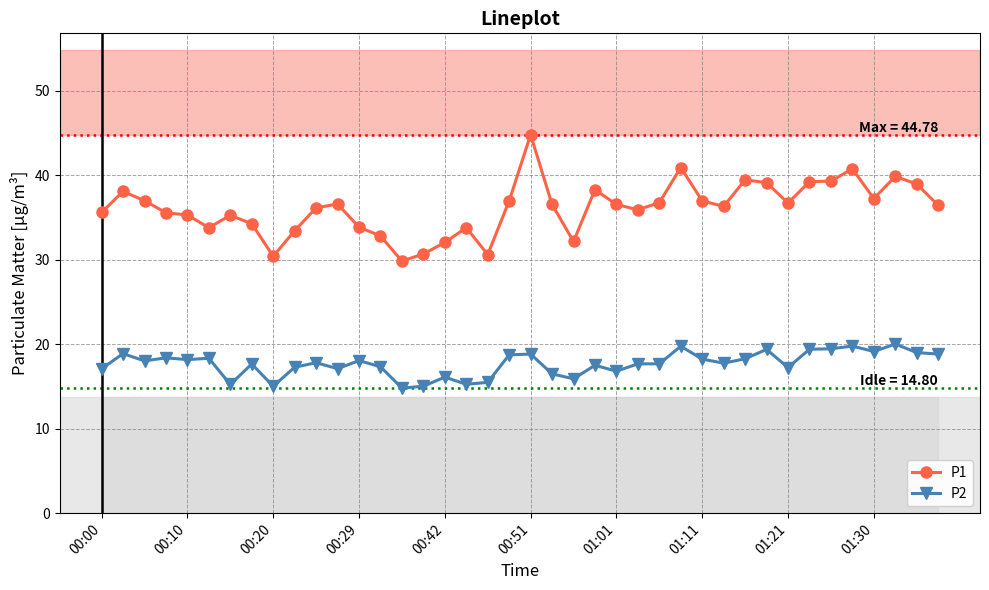

True or false: P2 and P1 cross at least once.

False